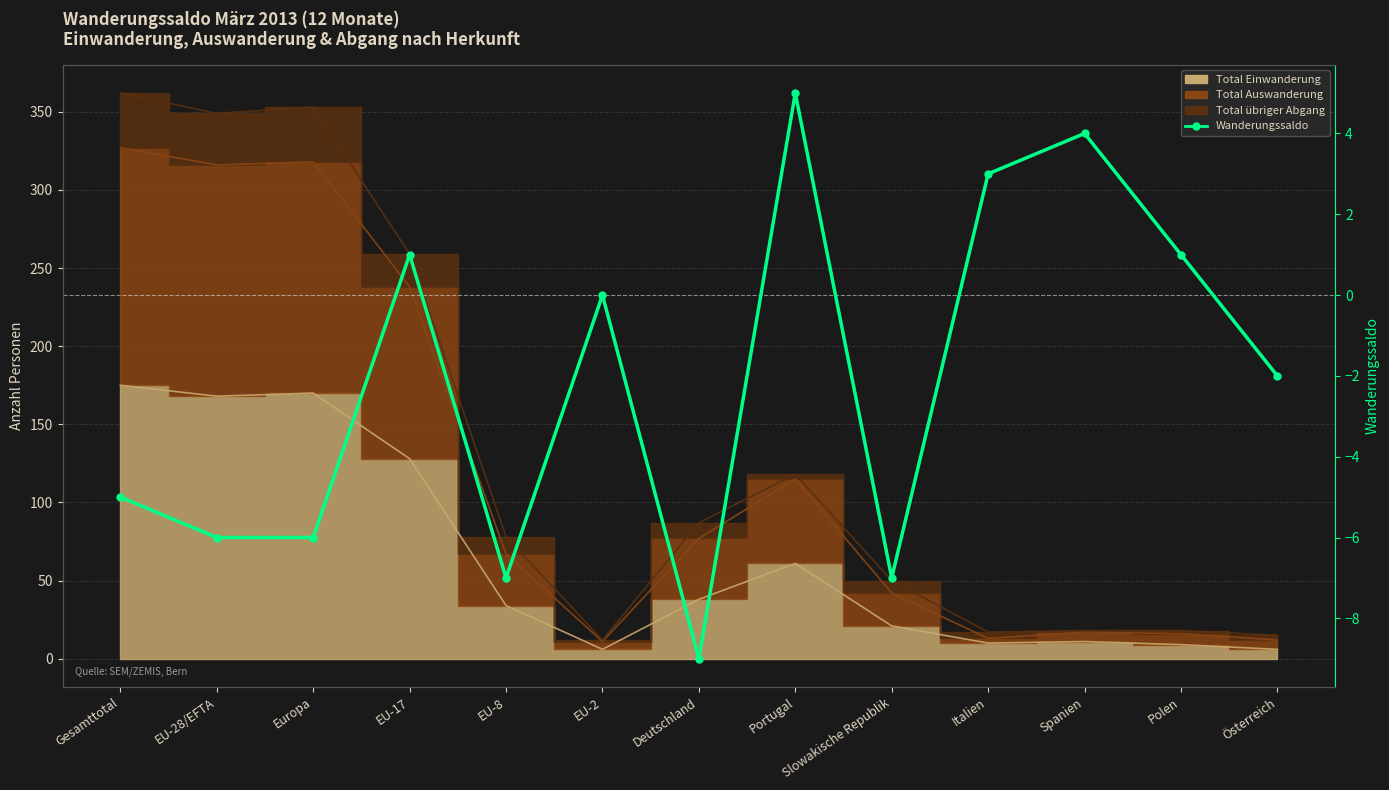

Reading left to right, extract all data points from this chart.

Gesamttotal=-5	EU-28/EFTA=-6	Europa=-6	EU-17=1	EU-8=-7	EU-2=0	Deutschland=-9	Portugal=5	Slowakische Republik=-7	Italien=3	Spanien=4	Polen=1	Österreich=-2